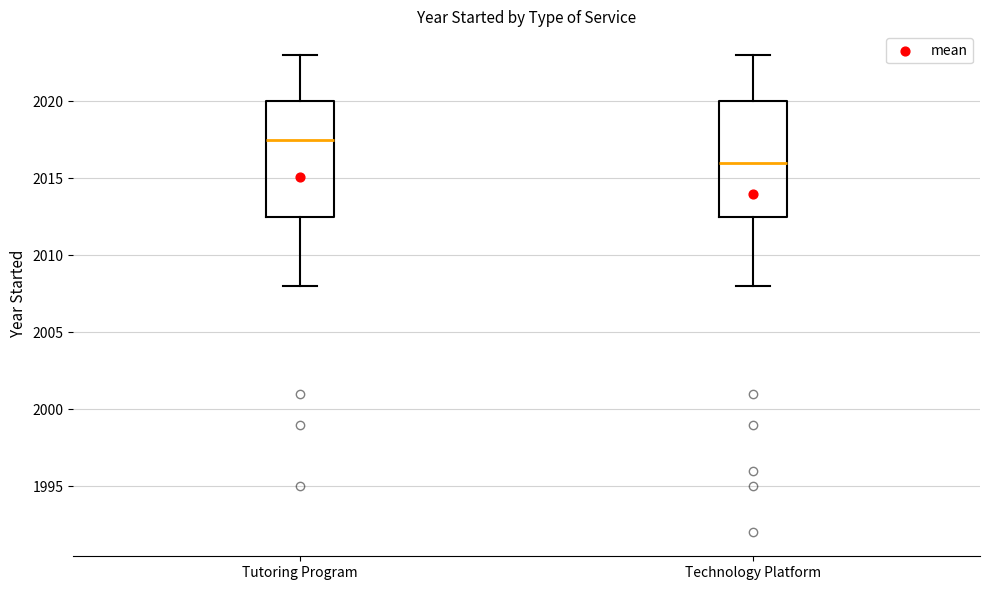

Reading left to right, transcribe this box plot: for each box, give where its median line is, the range the box spans, and where its two whiskers end, as read against the y-axis. The values are not printed on the chart, so give them approximately, as read against the axis.

Tutoring Program: median 2017.5, box 2012.5 to 2020.0, whiskers 2008.0 to 2023.0
Technology Platform: median 2016.0, box 2012.5 to 2020.0, whiskers 2008.0 to 2023.0